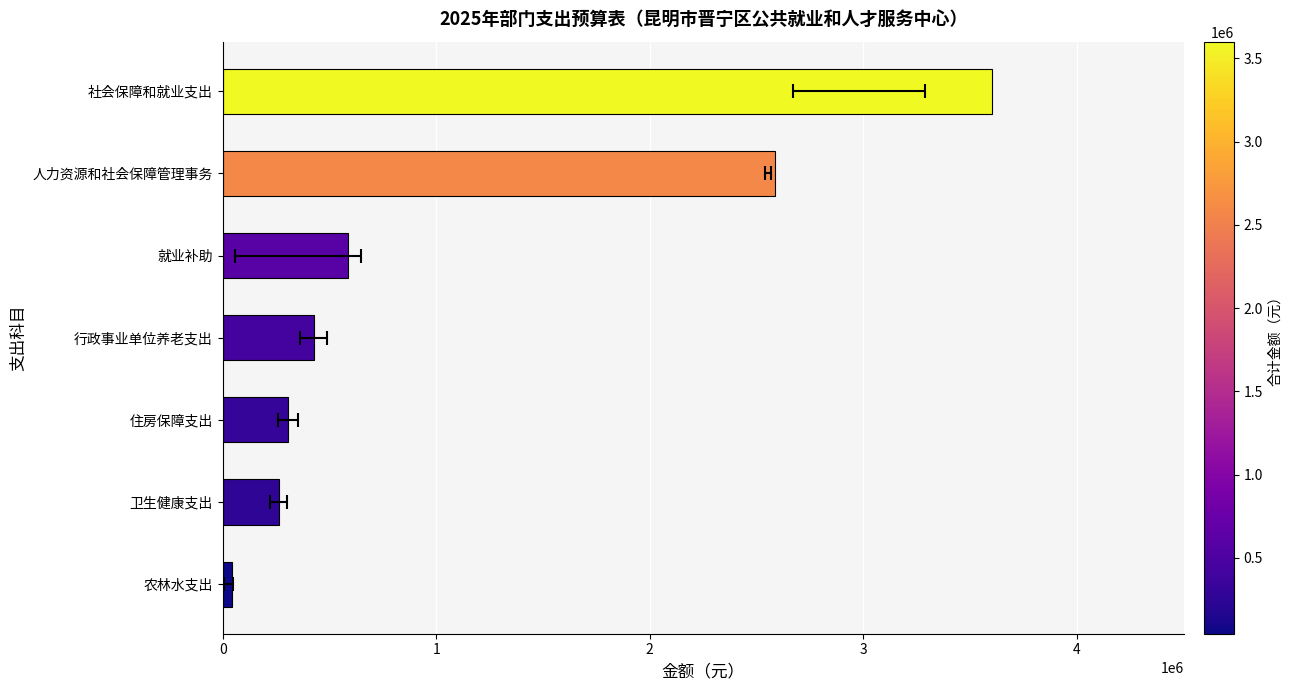

List the labels in order of value, largest first.

社会保障和就业支出, 人力资源和社会保障管理事务, 就业补助, 行政事业单位养老支出, 住房保障支出, 卫生健康支出, 农林水支出